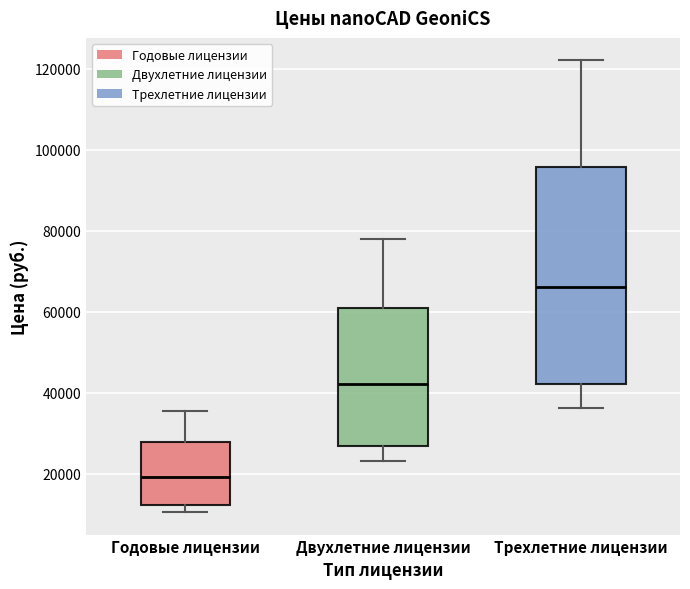

Reading left to right, read every box against the y-axis: the position of its median line, the range the box covers, and the ends of its whiskers. The values are not printed on the chart, so give them approximately, as read against the axis.

Годовые лицензии: median 20000, box 12000 to 28000, whiskers 10000 to 36000
Двухлетние лицензии: median 42000, box 26000 to 62000, whiskers 24000 to 78000
Трехлетние лицензии: median 66000, box 42000 to 96000, whiskers 36000 to 122000